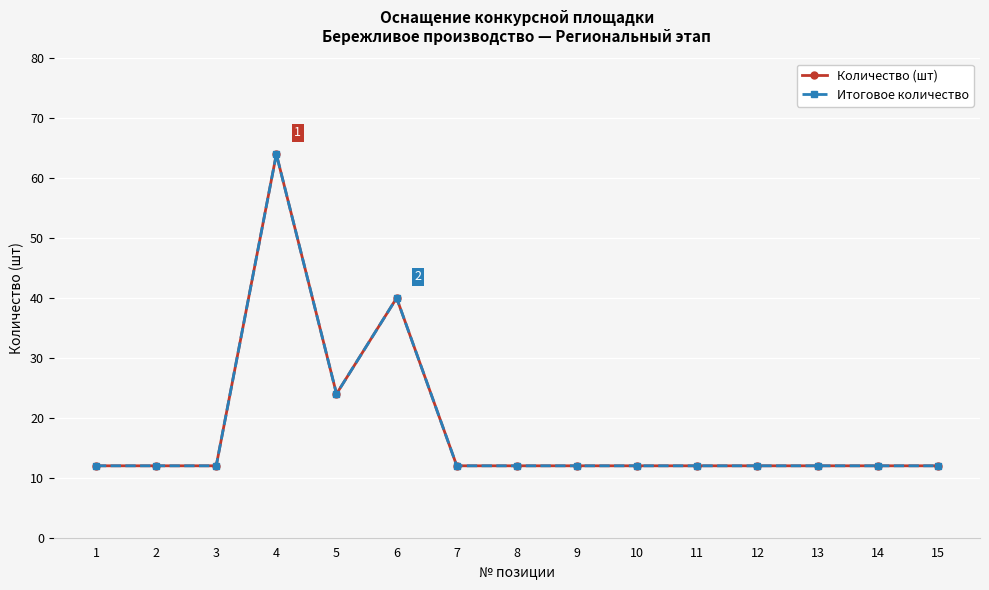

Is this an area chart (filled region under the line)?

No